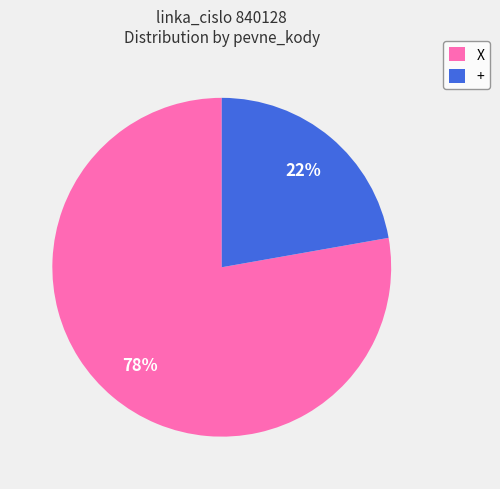

The X slice represents 89% of the pie. True or false?

False